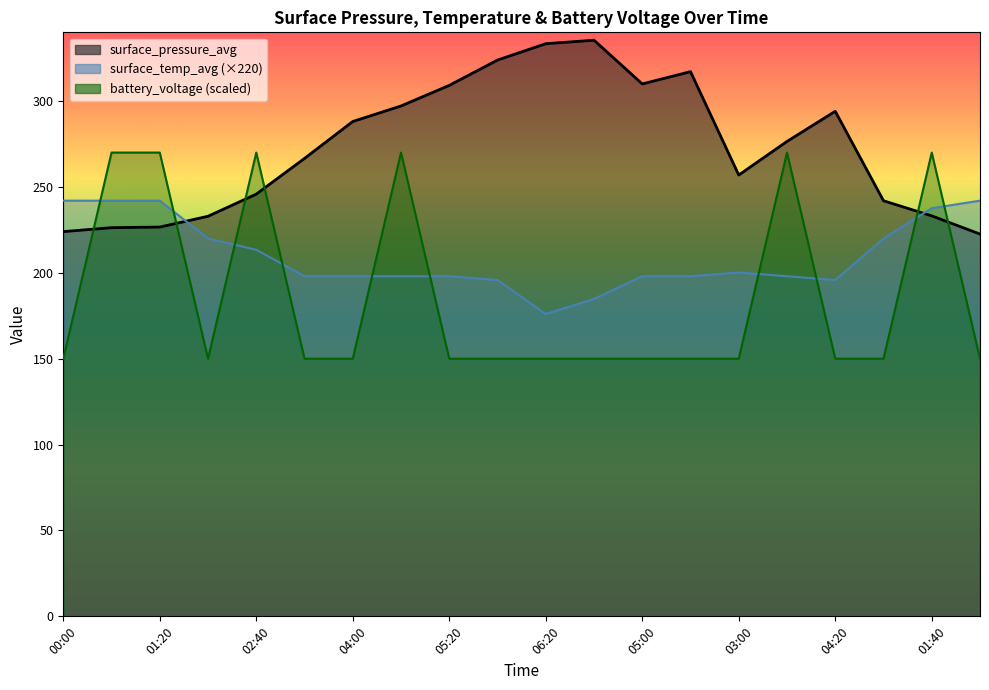

What is the maximum value for surface_temp_avg?

242.0